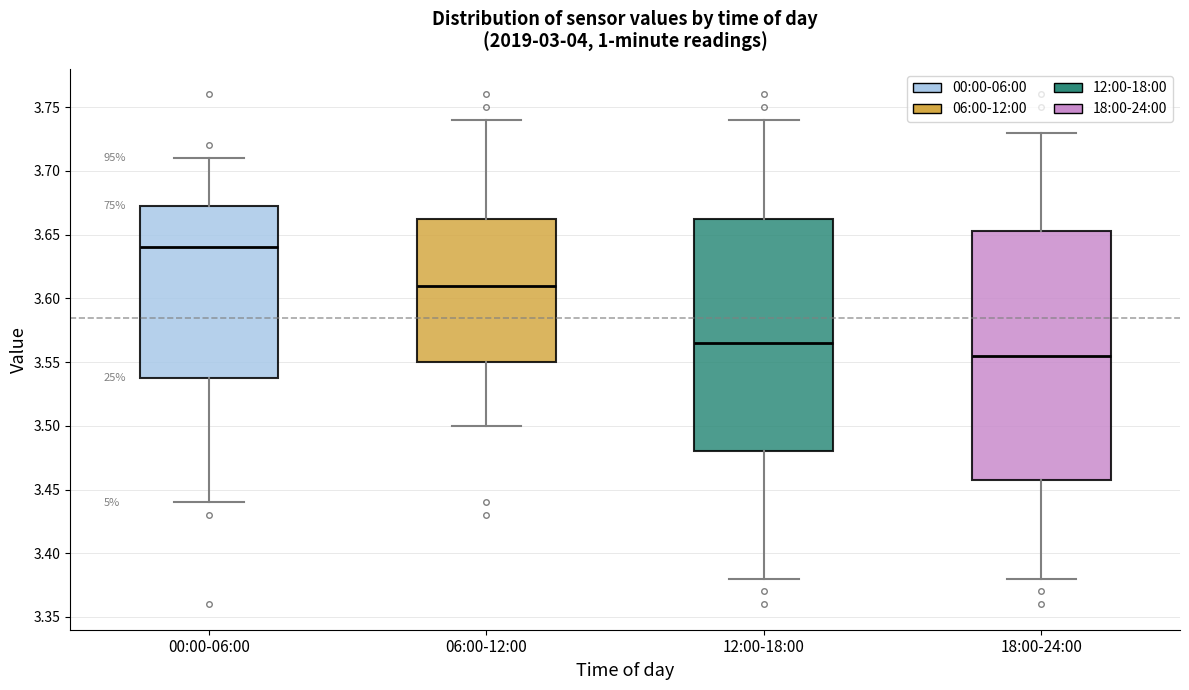

Which box's median line is the highest?

00:00-06:00